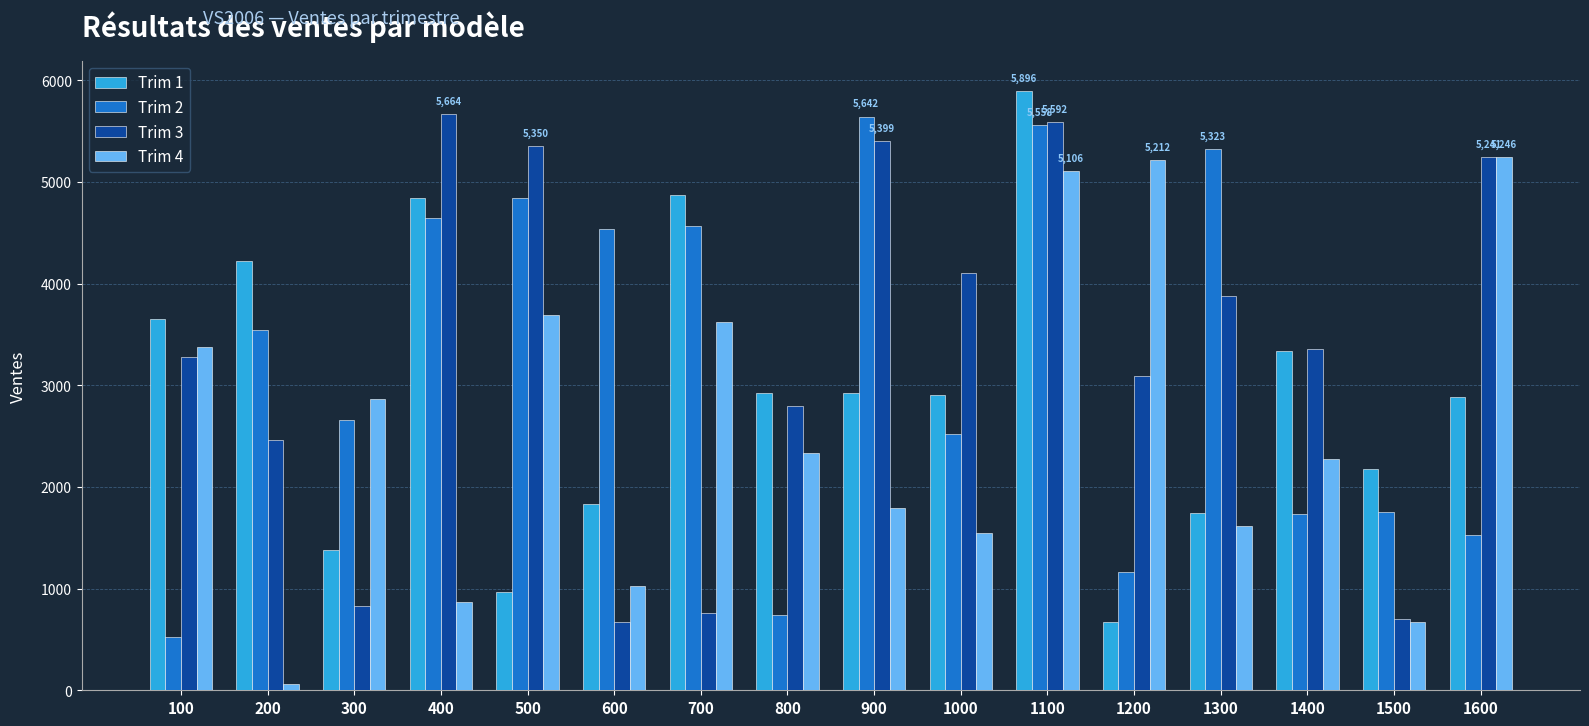

How many data points in Trim 1 are less than 2922?

8